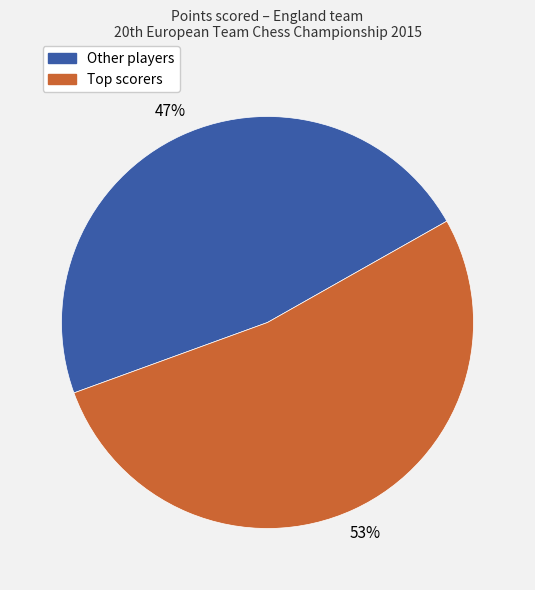

Does any single category account for the majority?

Yes